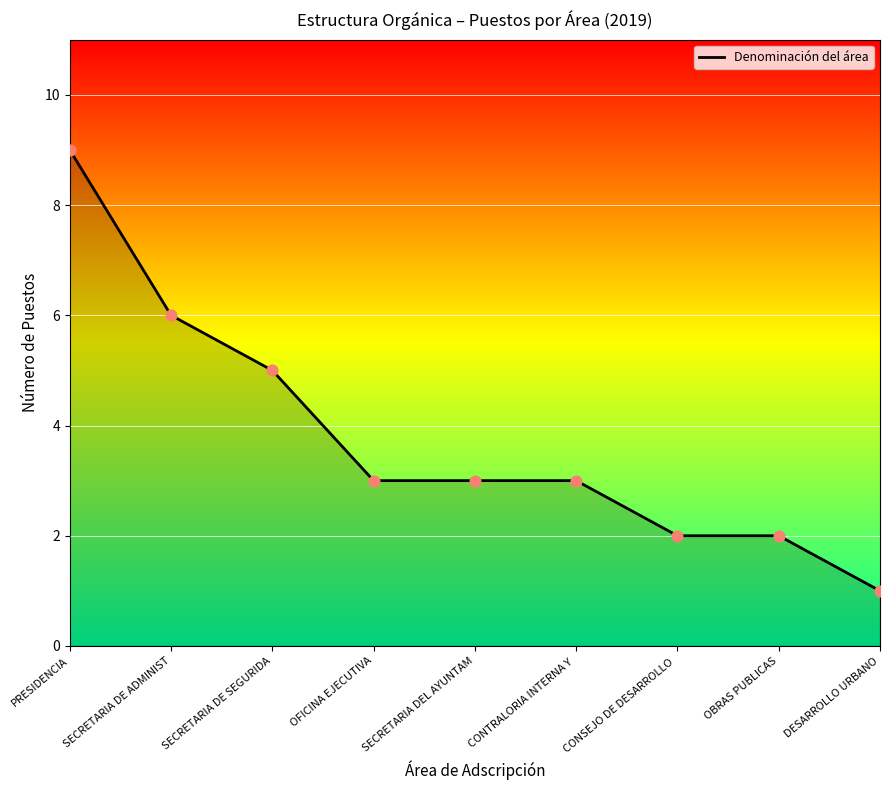

What is the minimum value for Denominación del área?

1.0